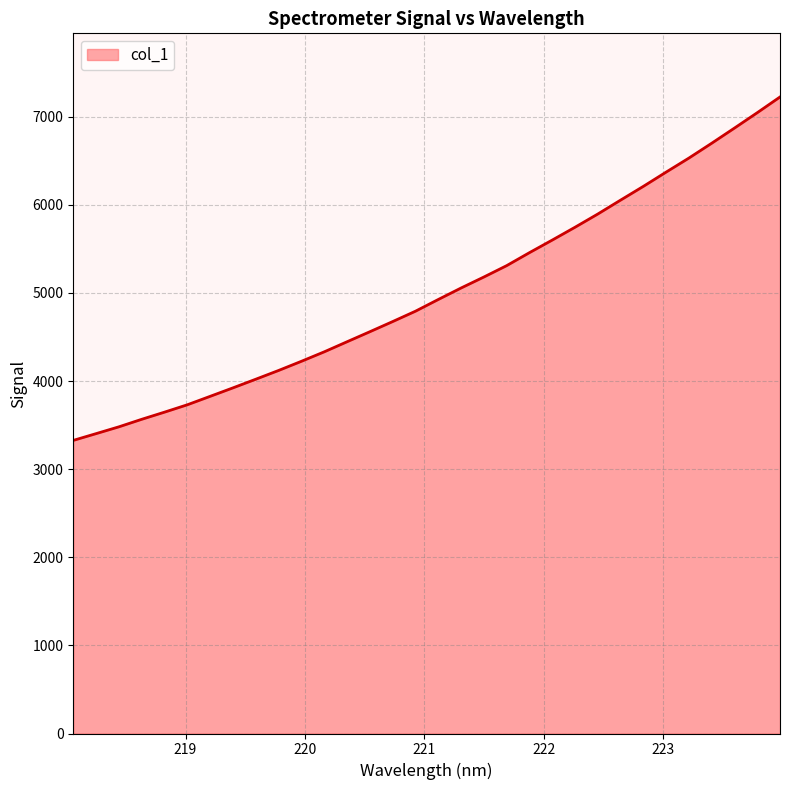

What is the smallest value displayed?

3326.3